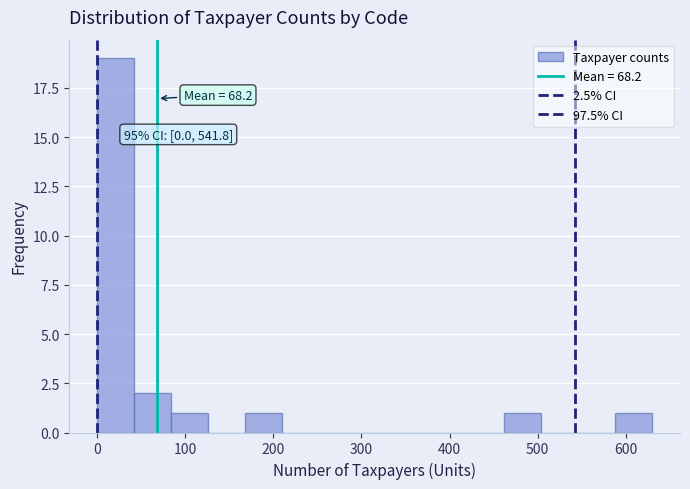

Which range on the x-axis has the tallest bar?

0 to 42